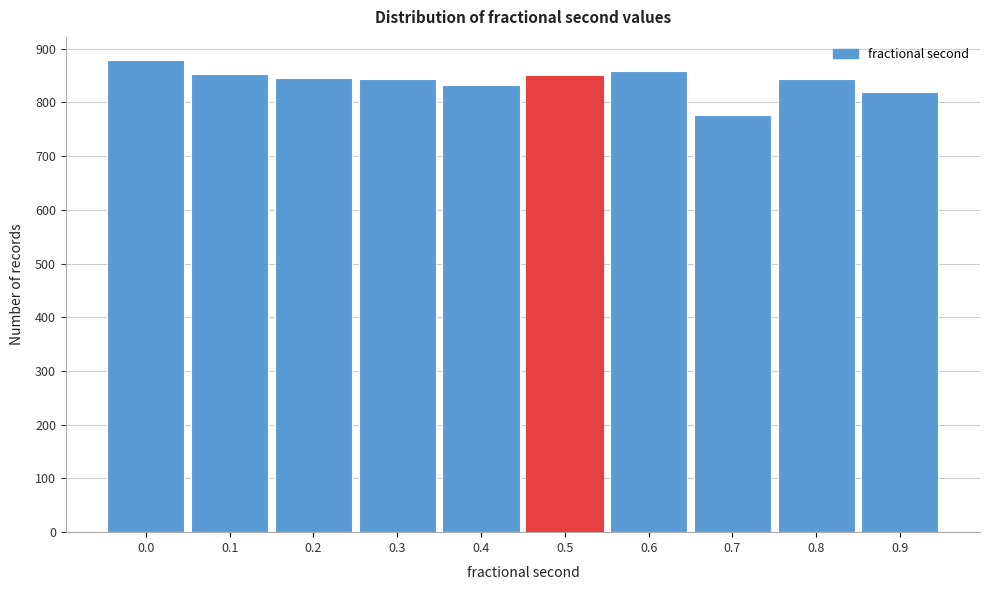

What is the smallest value displayed?

776